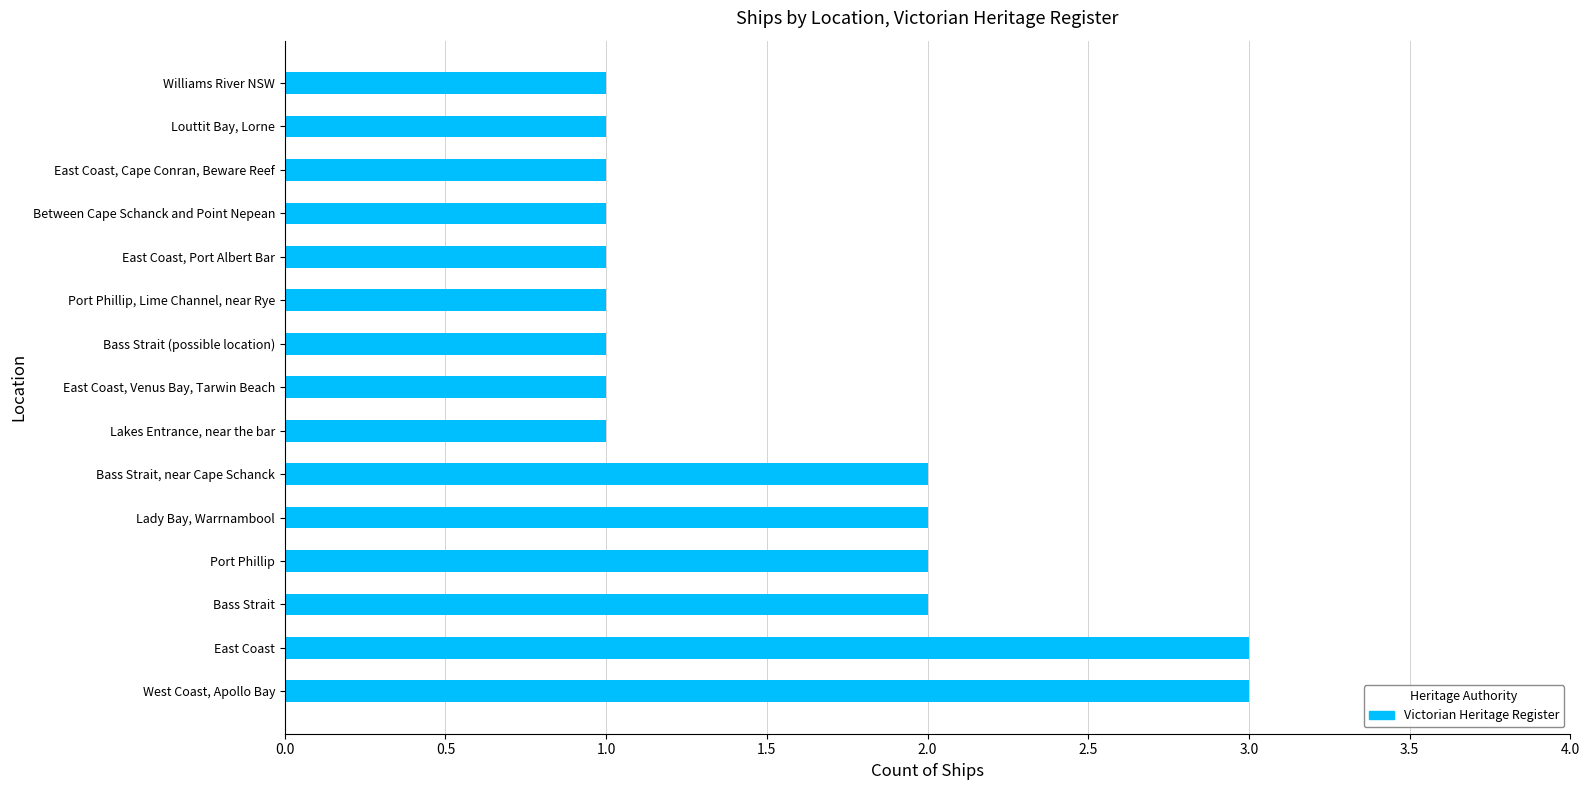

What is the maximum value shown in the chart?

3